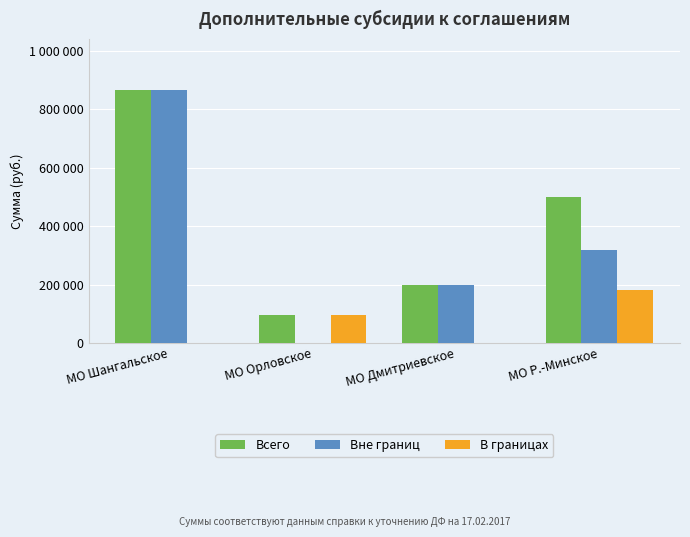

What are all the series names shown in the legend?

Всего, Вне границ, В границах